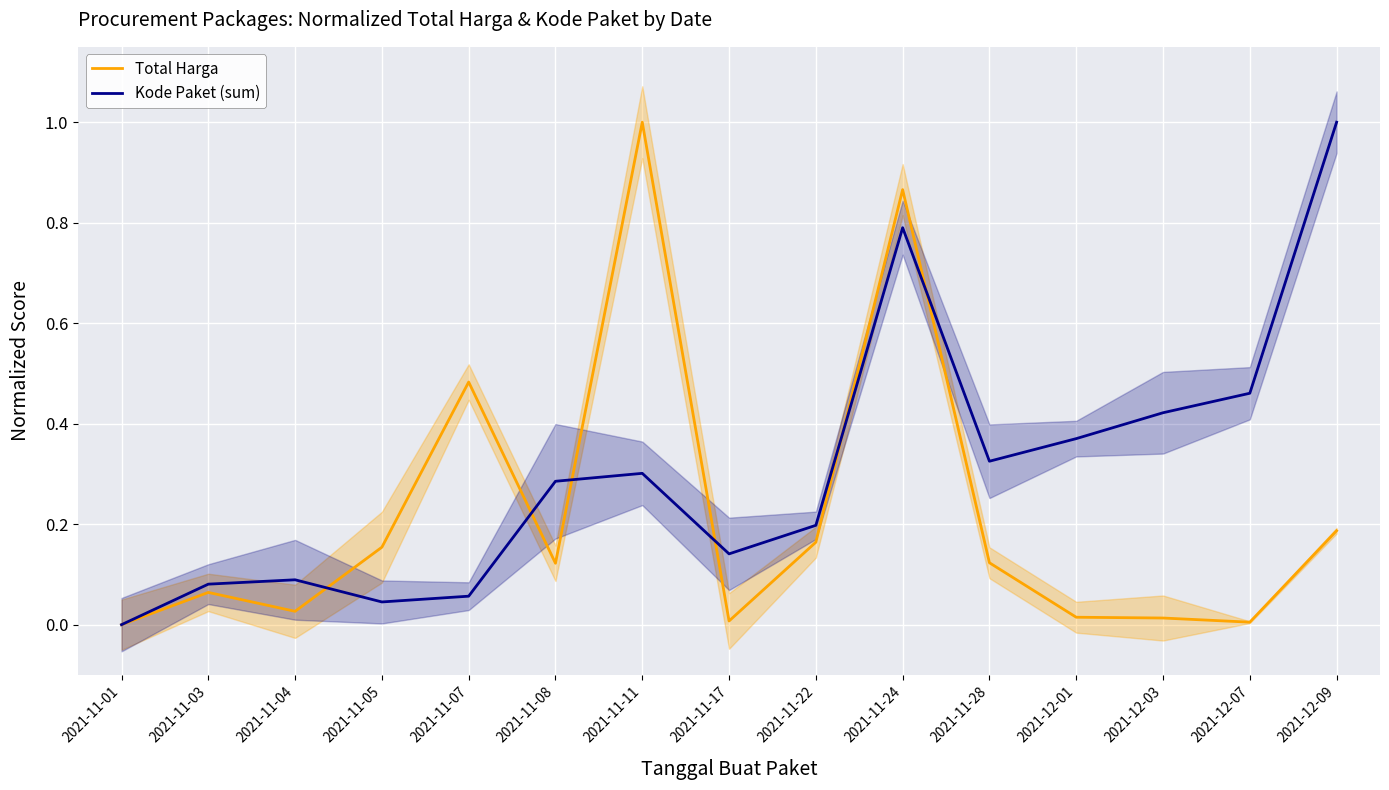

Which series ends up on top after the final intersection of Total Harga and Kode Paket (sum)?

Kode Paket (sum)